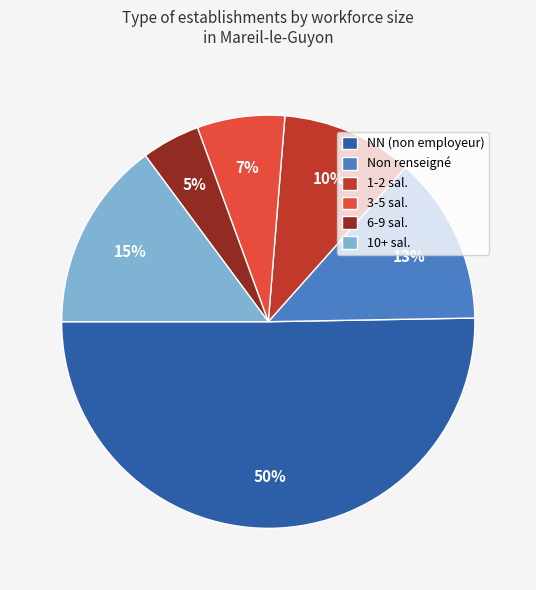

To the nearest percent, what percentage of the pie is Non renseigné?

13%